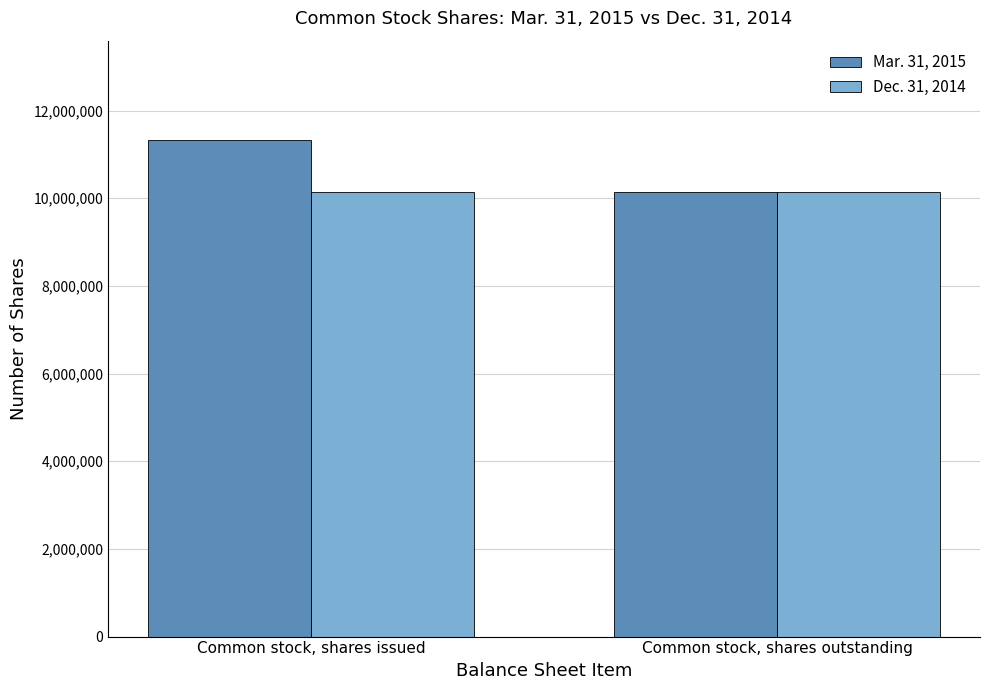

What is the highest value of the Mar. 31, 2015 series?

11329307